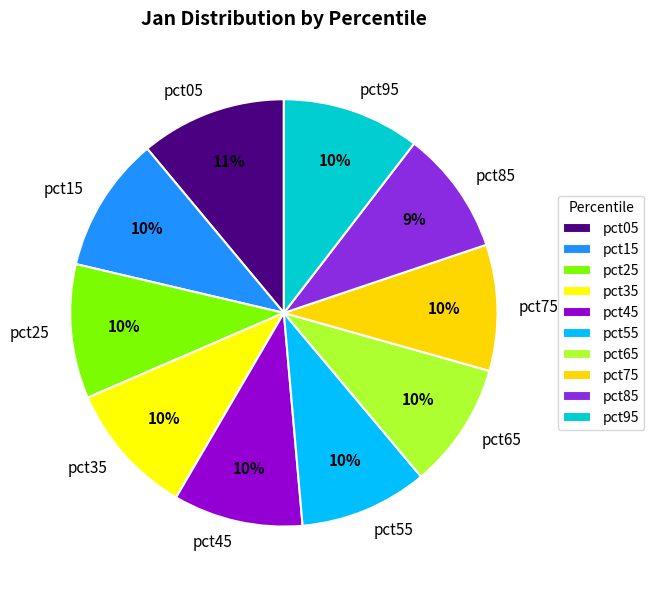

Is there any slice that represents more than half of the pie?

No